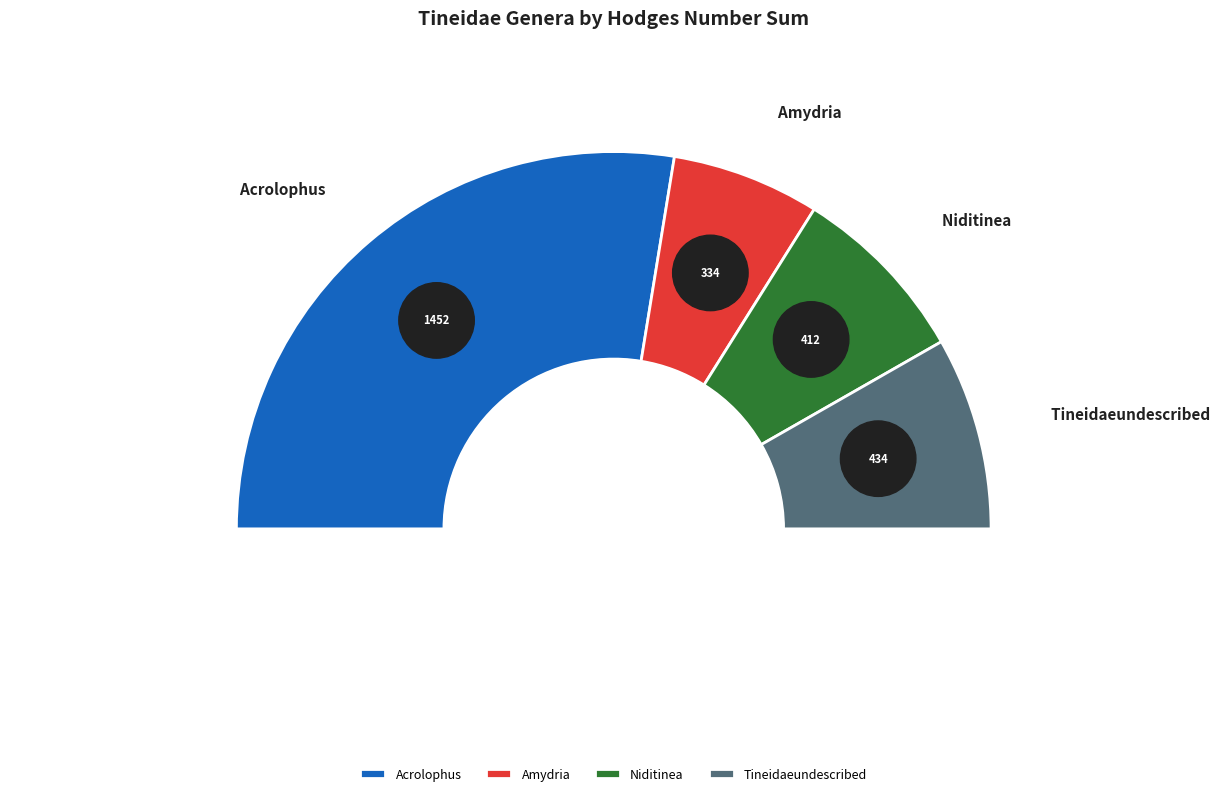

To the nearest percent, what is the difference between the Tineidaeundescribed and Acrolophus slice percentages?

39%